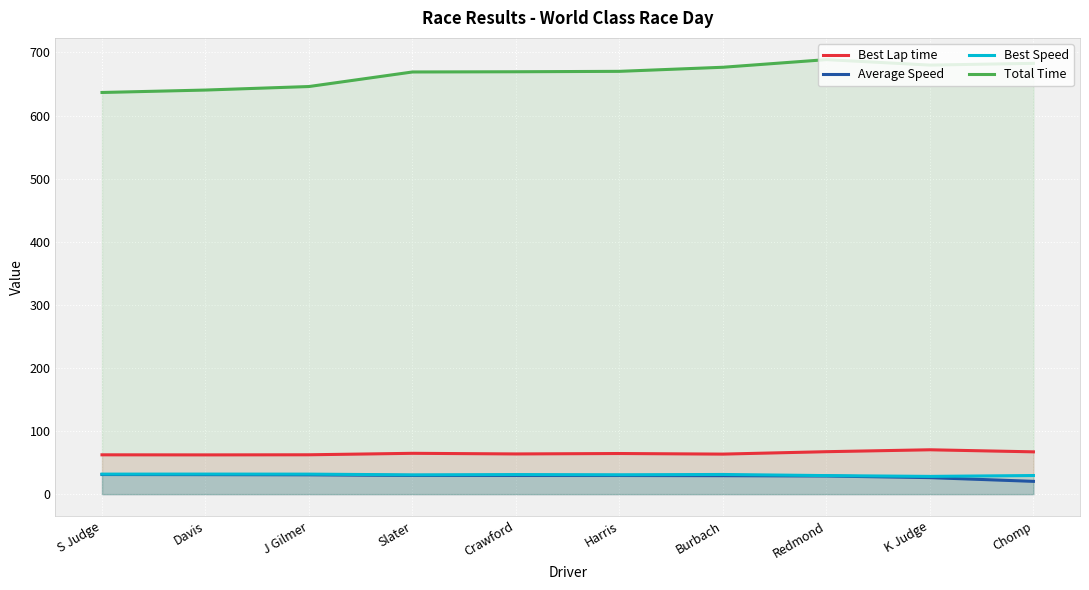

What is the difference between the Best Lap time values at K Judge and Slater?

5.6